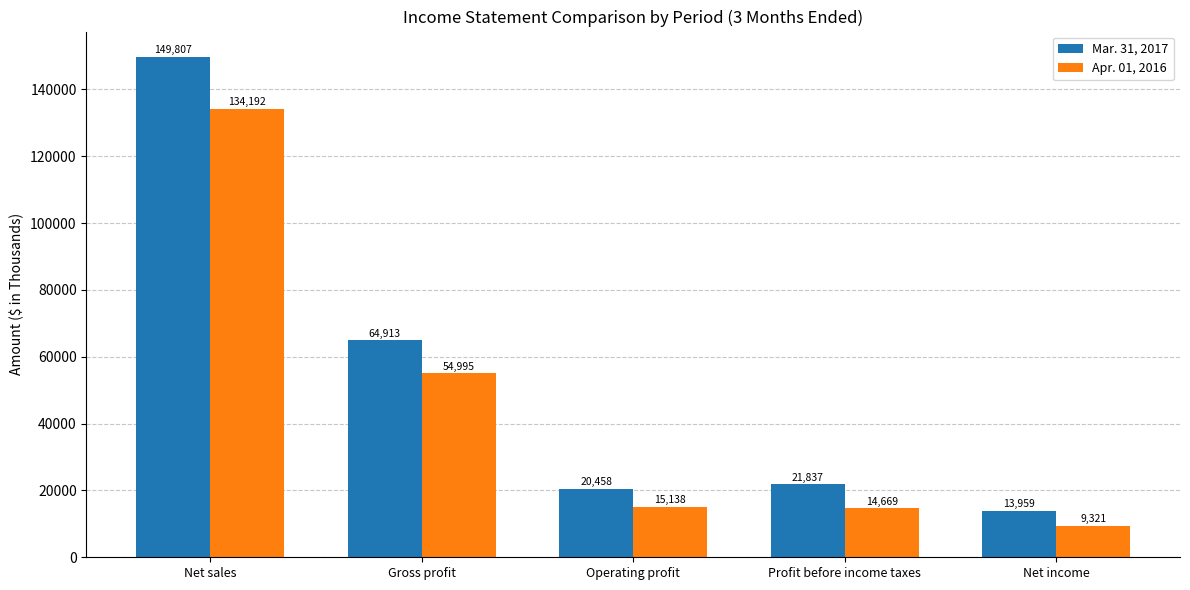

Rank the series at Net sales from lowest to highest value.

Apr. 01, 2016, Mar. 31, 2017